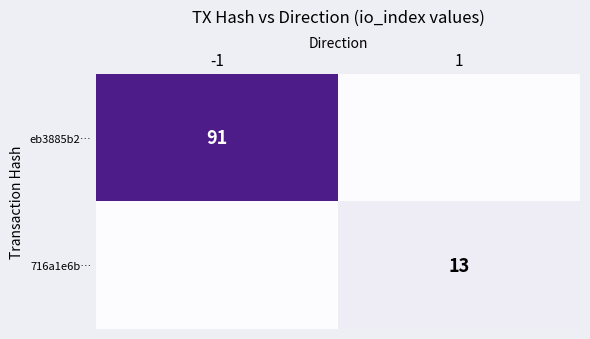

How many series are shown in this chart?

2